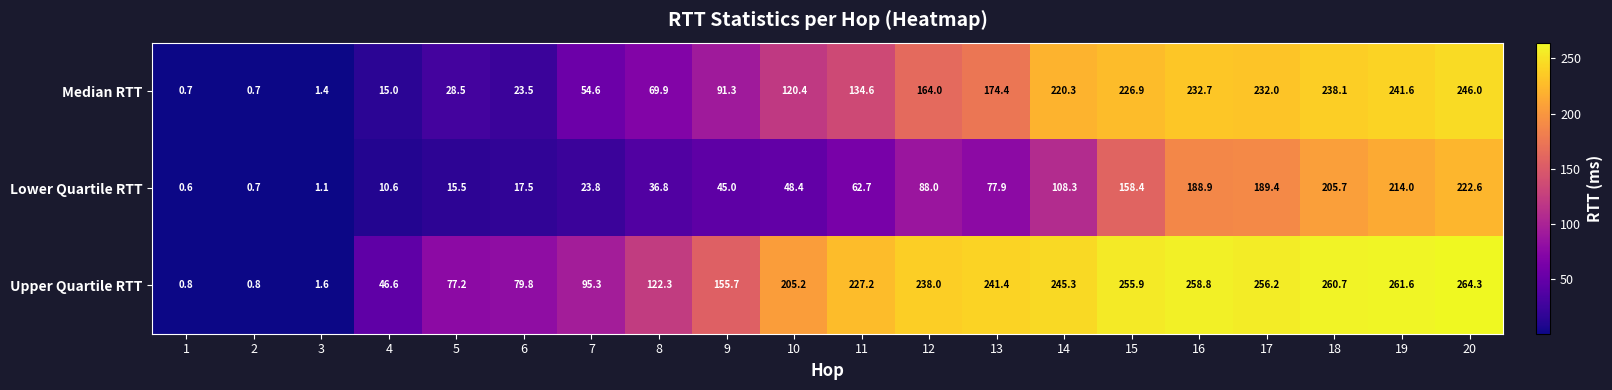

At 14, list the series in order from smallest to largest.

Lower Quartile RTT, Median RTT, Upper Quartile RTT